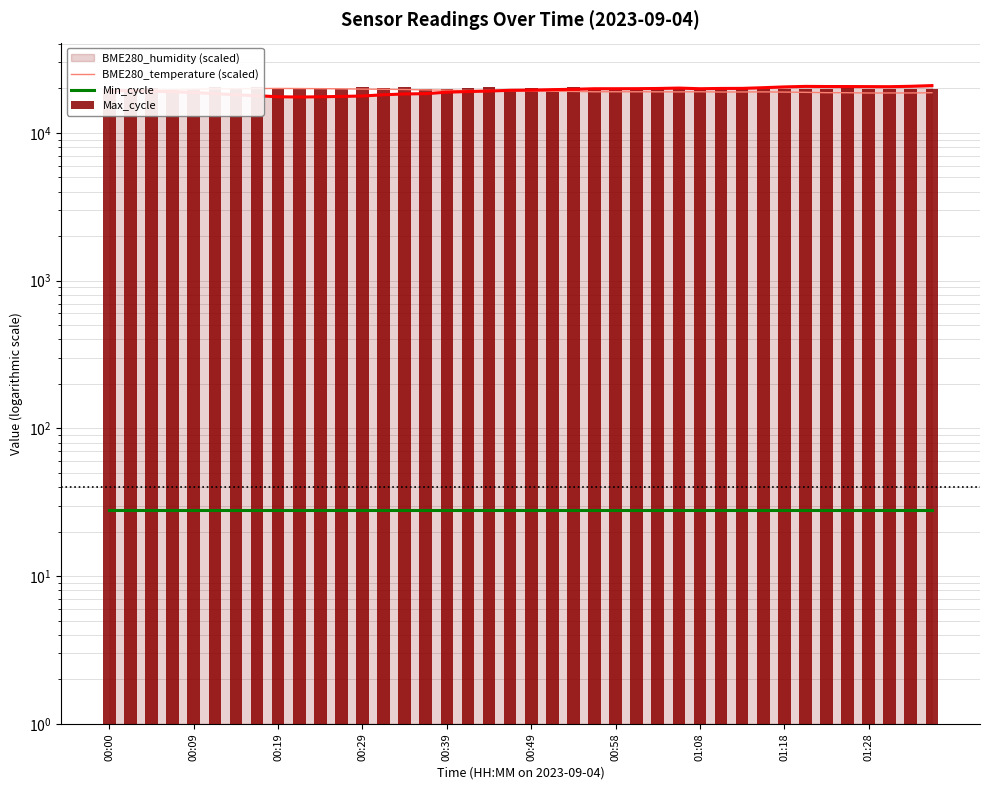

How many groups of bars are there?

40